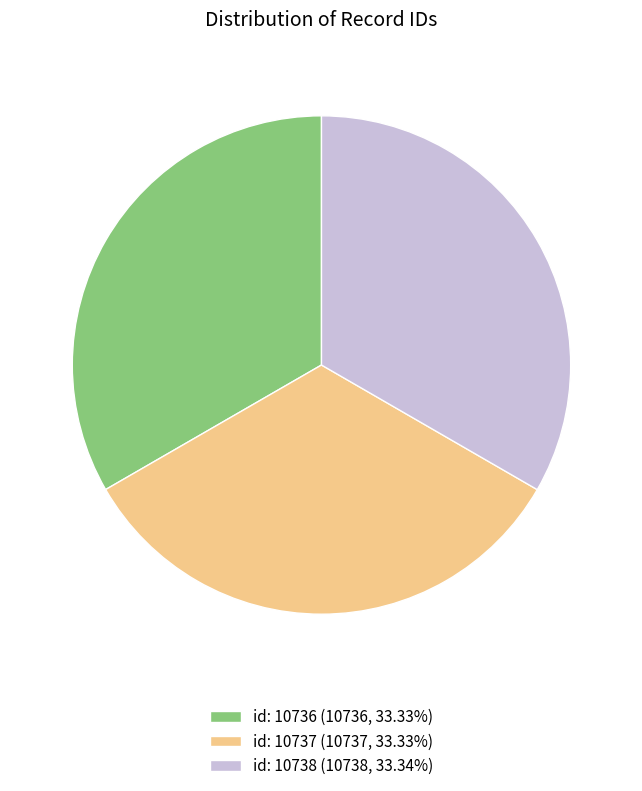

Combined, do id: 10737 (10737, 33.33%) and id: 10736 (10736, 33.33%) account for over 50%?

Yes